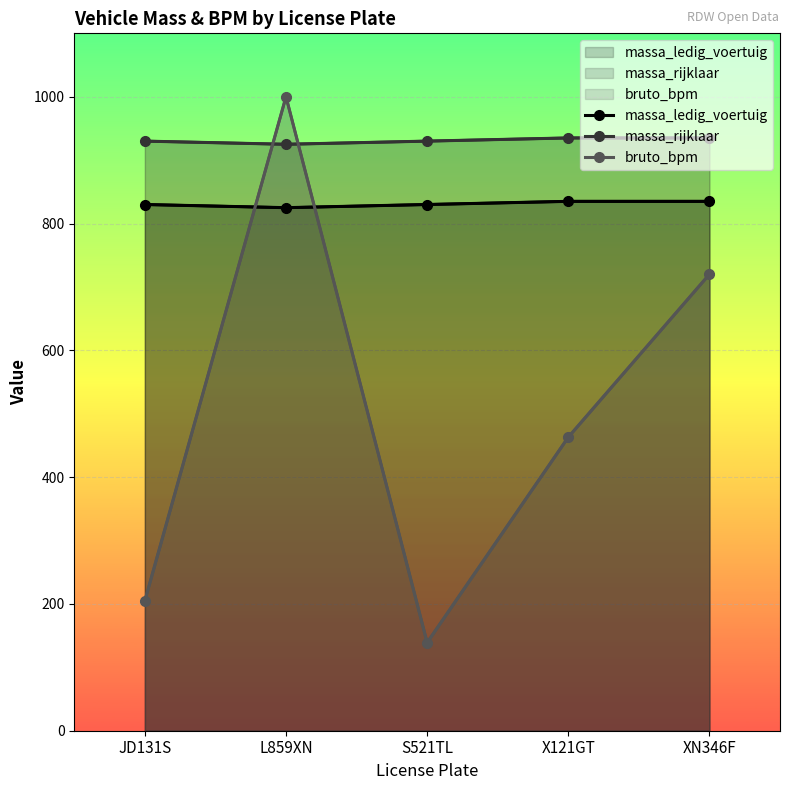

Reading left to right, what are all the values shown in this chart?

massa_ledig_voertuig: JD131S=830	L859XN=825	S521TL=830	X121GT=835	XN346F=835
massa_rijklaar: JD131S=930	L859XN=925	S521TL=930	X121GT=935	XN346F=935
bruto_bpm: JD131S=205	L859XN=1000	S521TL=139	X121GT=463	XN346F=720